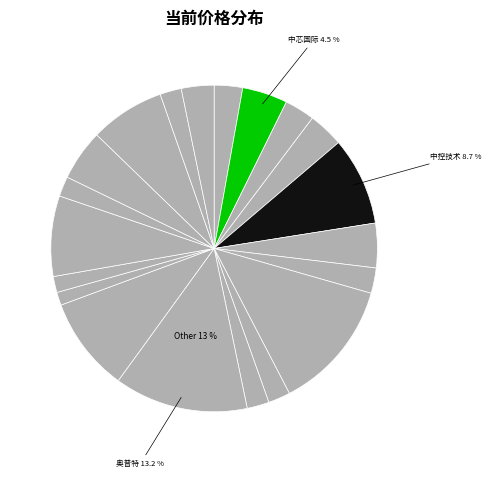

How many slices are in this pie chart?

20